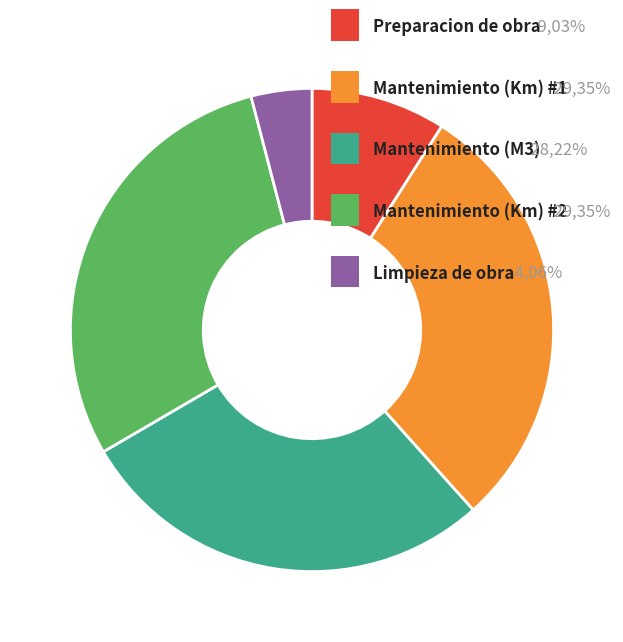

Is there any slice that represents more than half of the pie?

No